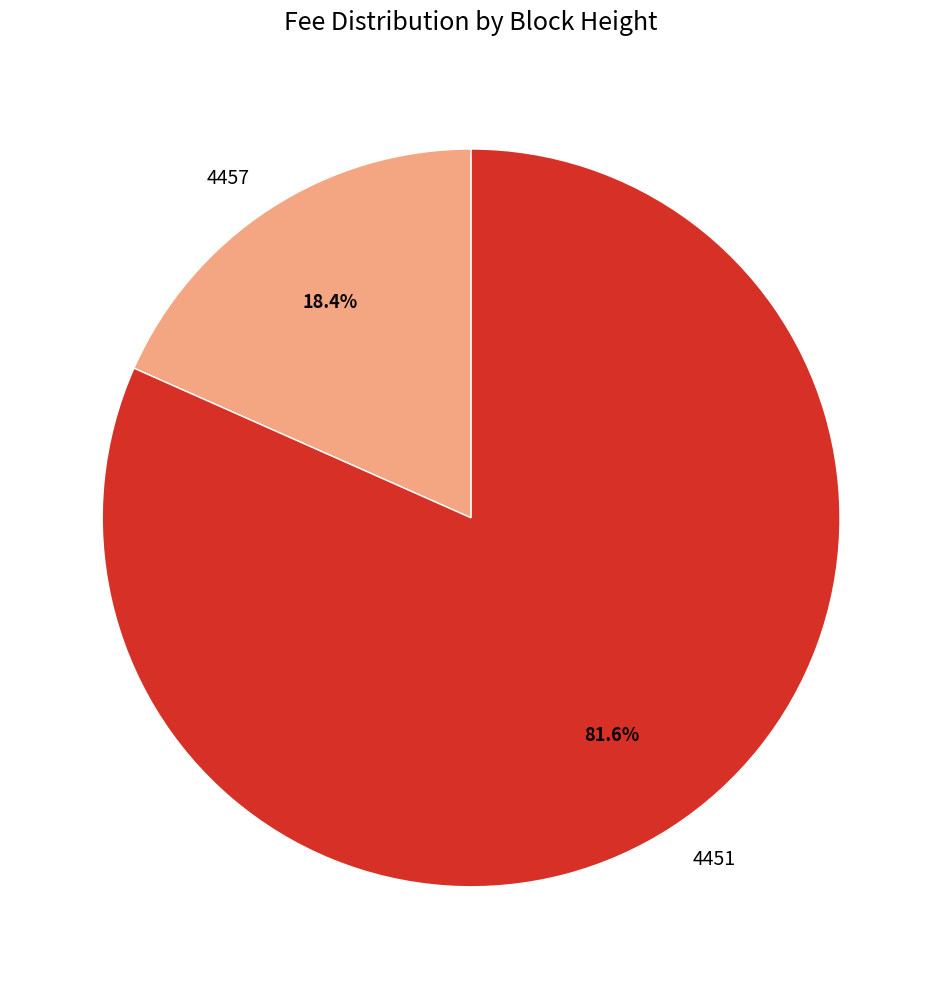

To the nearest percent, what is the difference between the 4451 and 4457 slice percentages?

63%